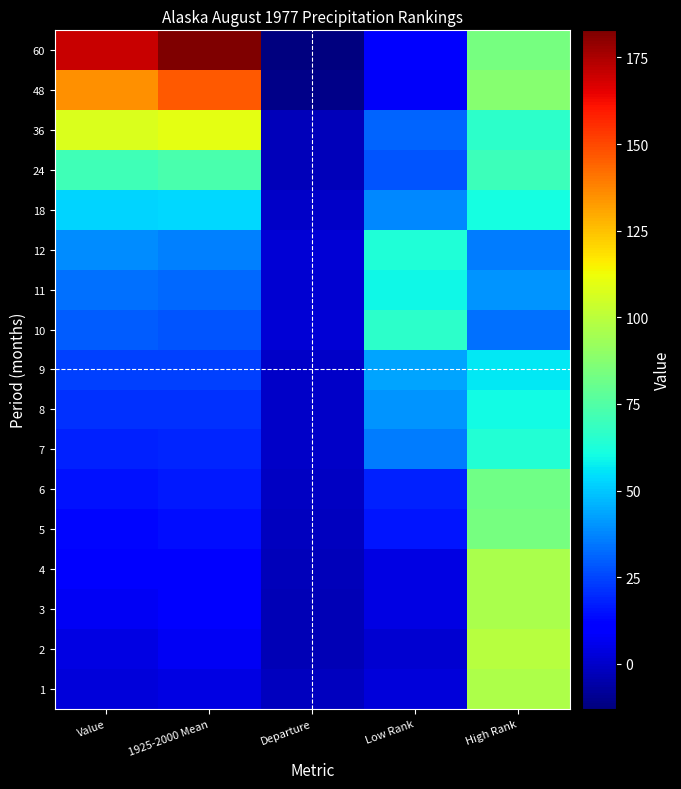

What is the difference between the highest and lowest values at Departure?

15.0